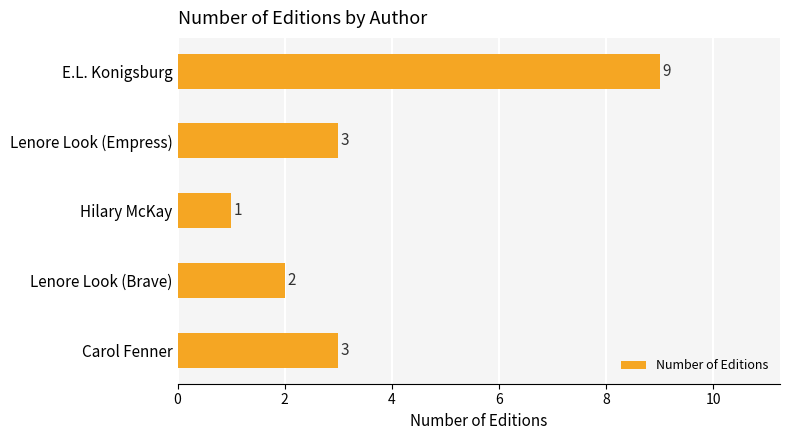

Between E.L. Konigsburg and Lenore Look (Brave), which is larger?

E.L. Konigsburg